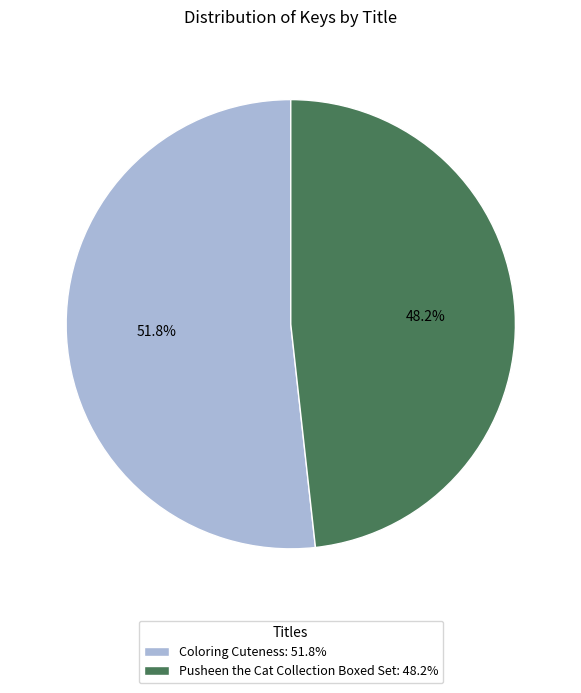

Which category has the smallest portion of the pie?

Pusheen the Cat Collection Boxed Set